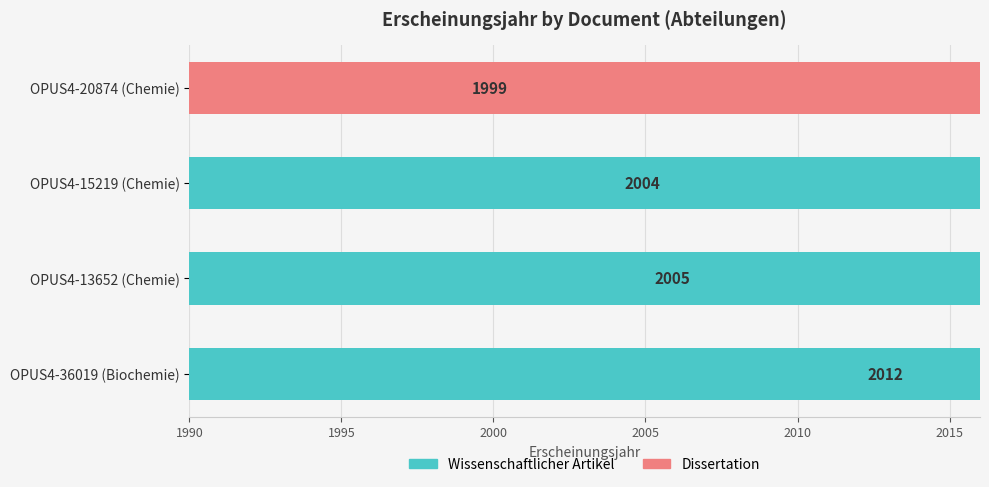

Is it true that Dissertation equals 1999 at OPUS4-20874 (Chemie)?

True